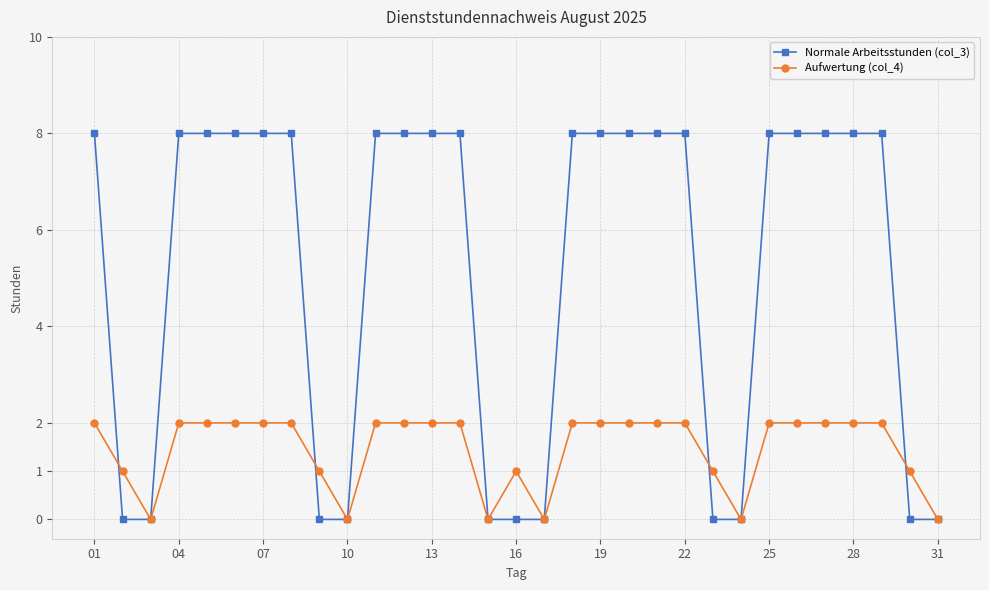

Reading left to right, what are all the values shown in this chart?

Normale Arbeitsstunden (col_3): 8	0	0	8	8	8	8	8	0	0	8	8	8	8	0	0	0	8	8	8	8	8	0	0	8	8	8	8	8	0	0
Aufwertung (col_4): 2	1	0	2	2	2	2	2	1	0	2	2	2	2	0	1	0	2	2	2	2	2	1	0	2	2	2	2	2	1	0